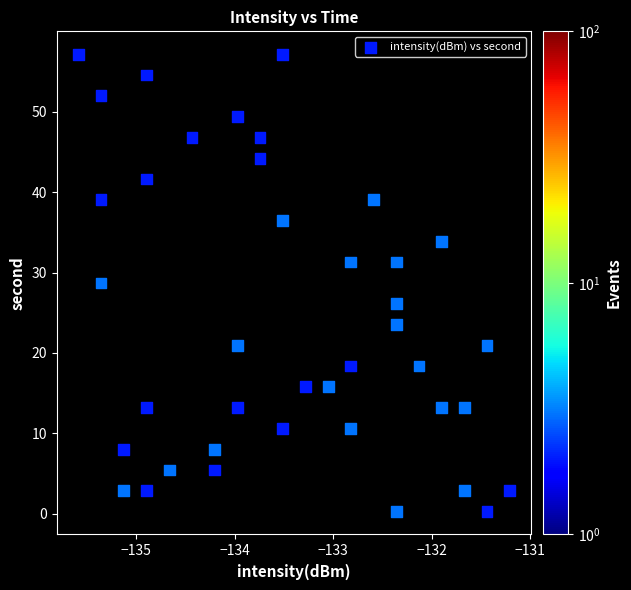

What Y value in the scatter plot is closest to 28?

28.7